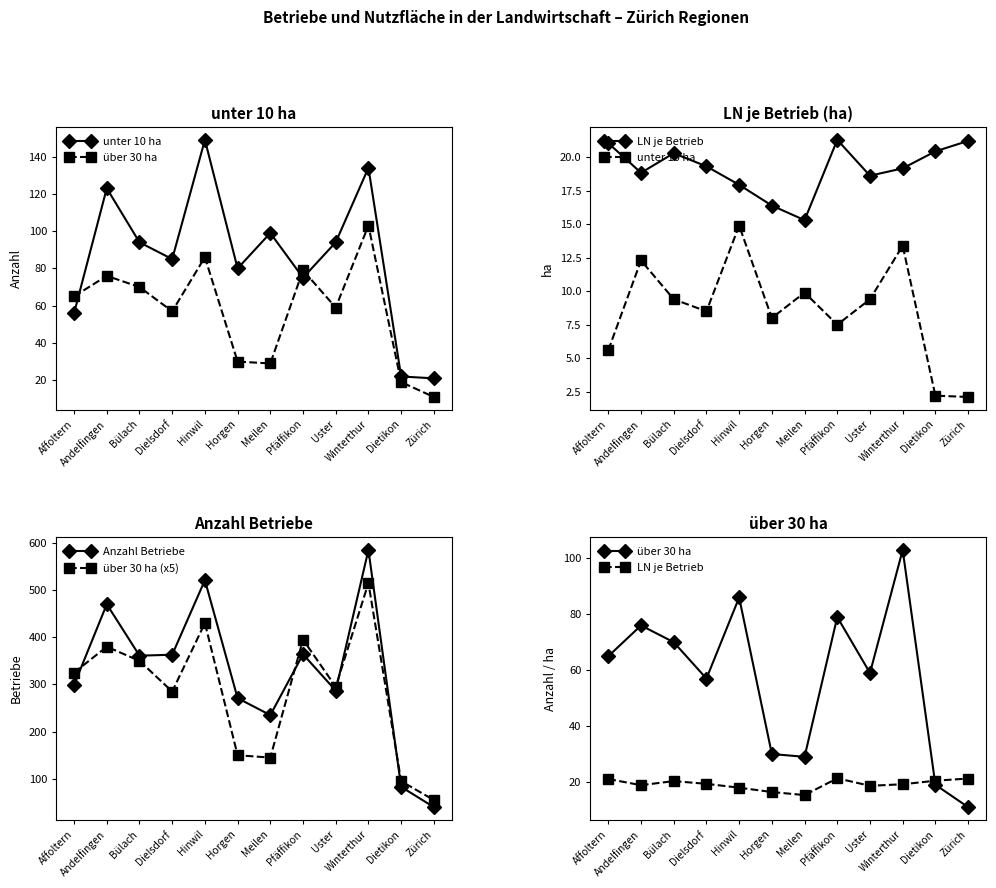

In Anzahl Betriebe, how many points are lower than both neighbors (excluding endpoints)?

3